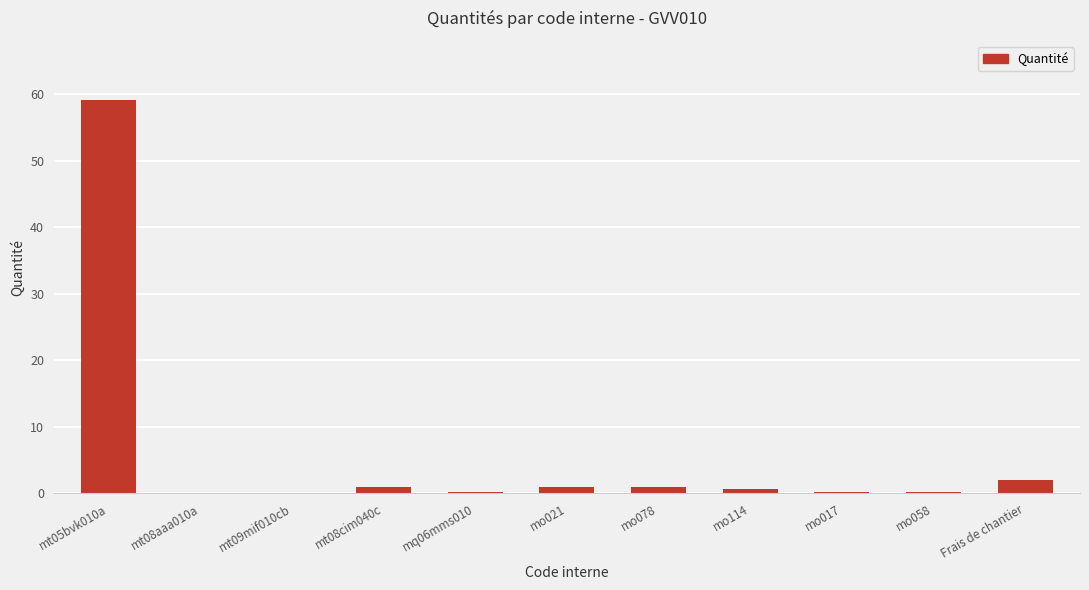

What is the approximate value at mo078?

0.9